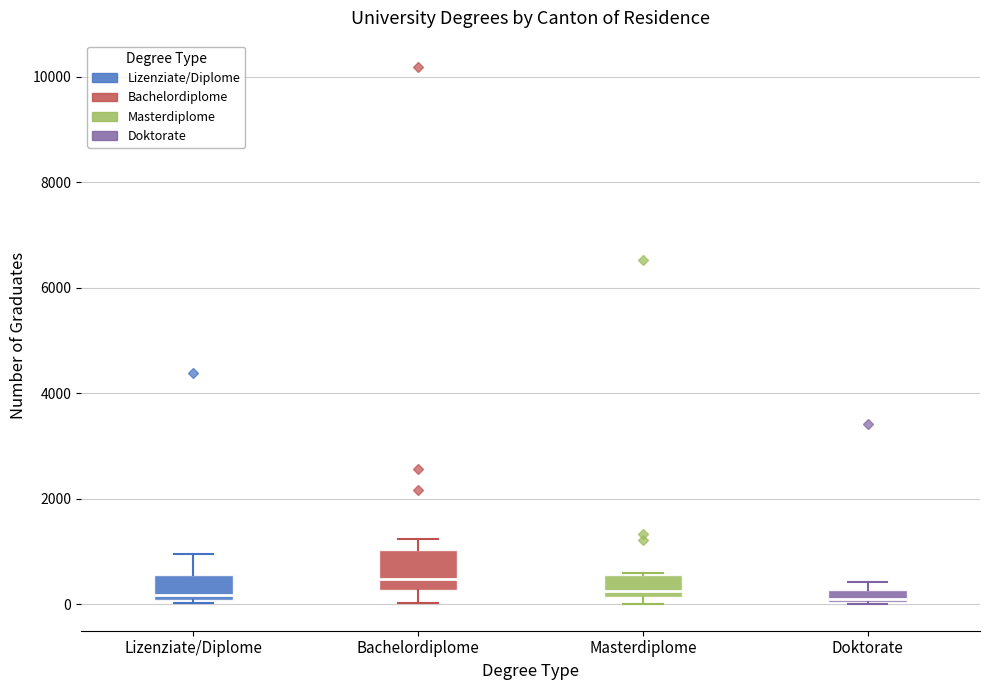

Comparing the boxes themselves (not the whiskers), which one is the tallest?

Bachelordiplome